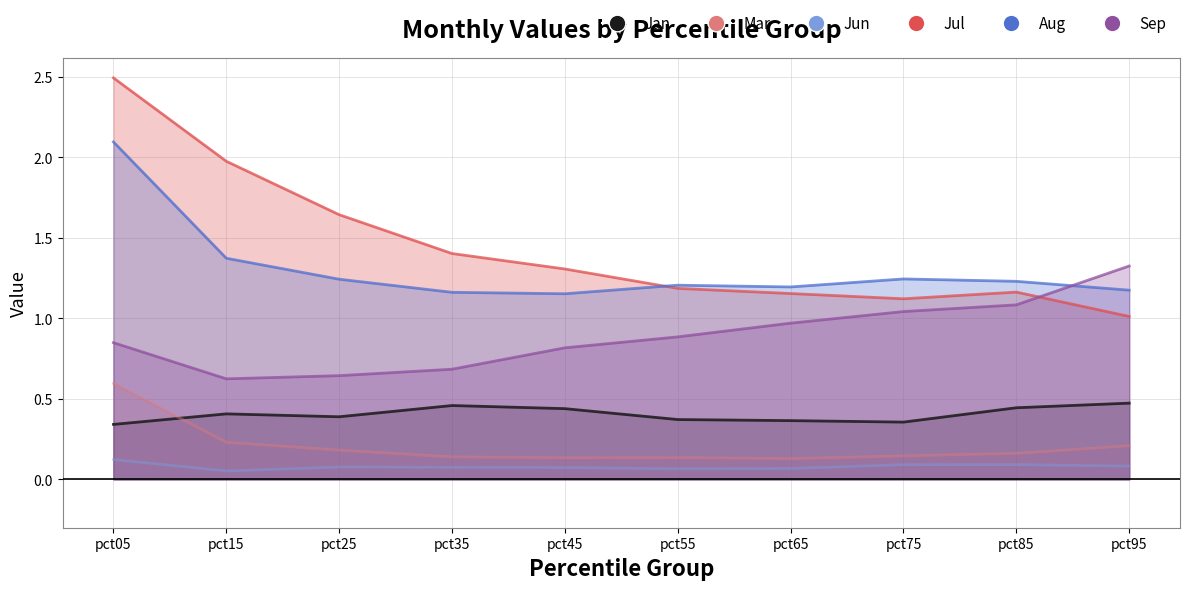

True or false: Aug and Jan intersect in this chart.

False